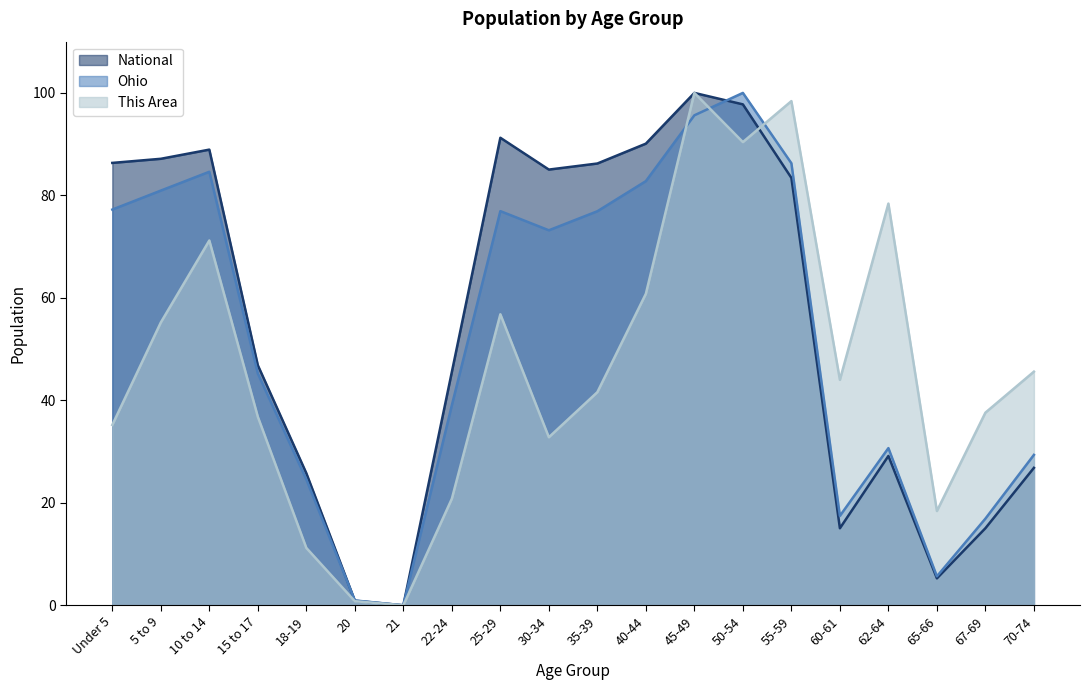

What position from the right is 55-59?

6